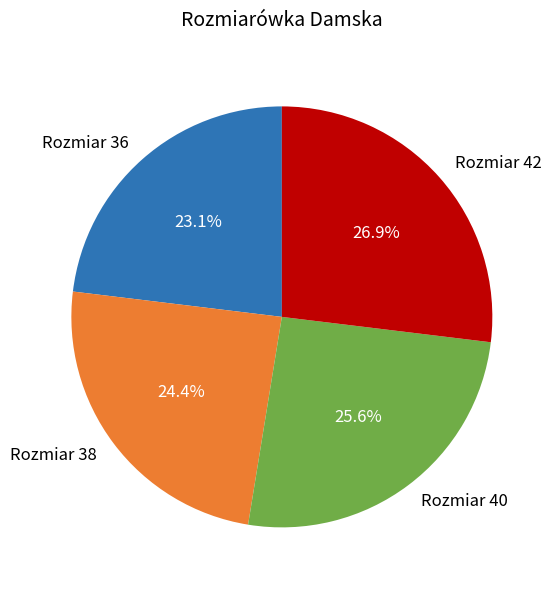

Is the sum of Rozmiar 42 and Rozmiar 40 greater than half?

Yes